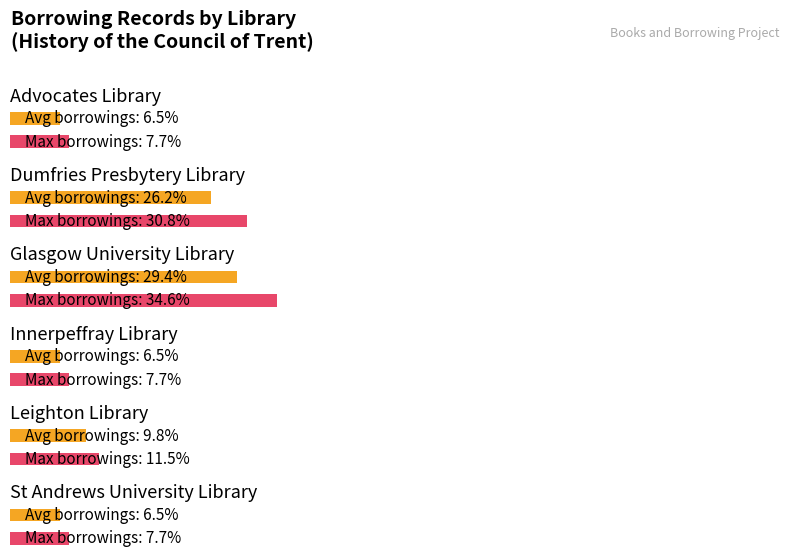

Are the bars horizontal?

Yes